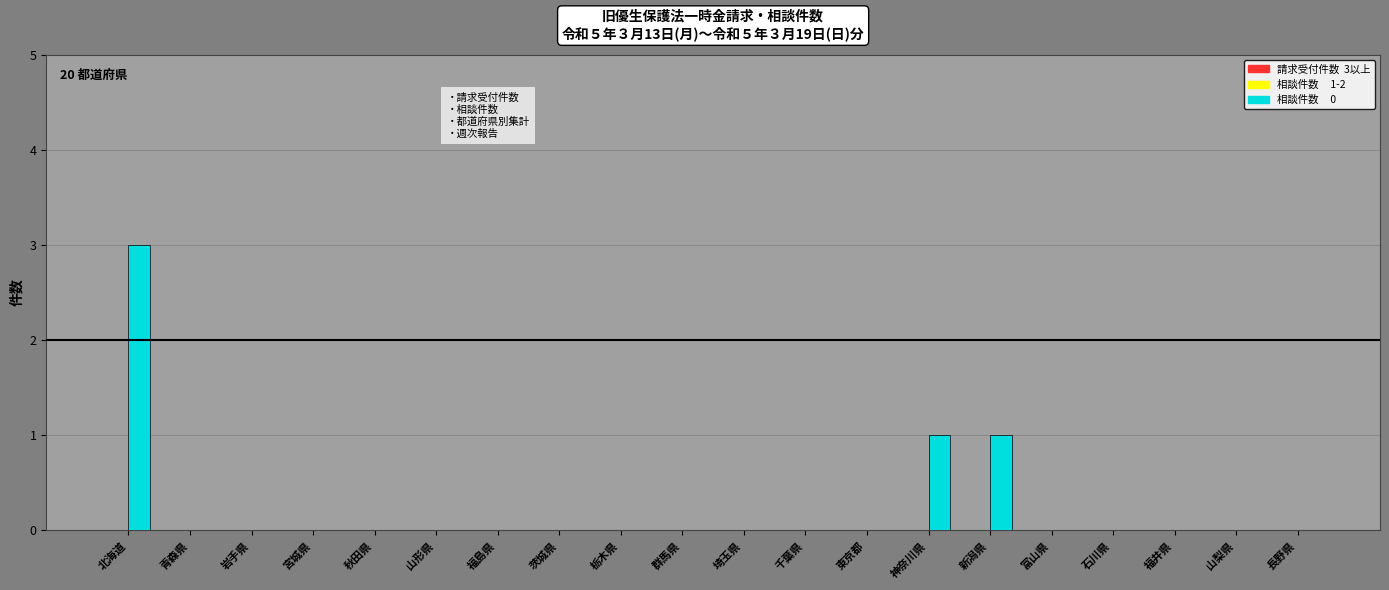

What is the greatest value displayed?

3